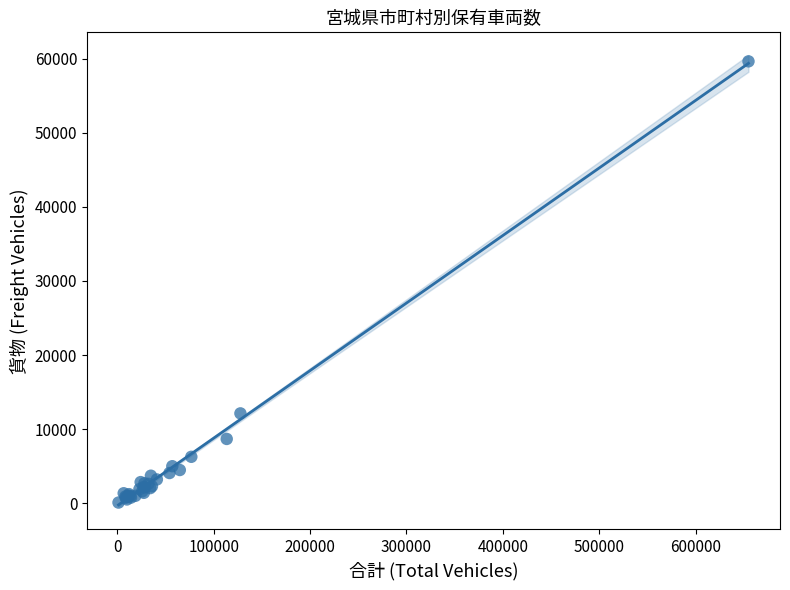

What Y value in the scatter plot is closest to 29865?

12120